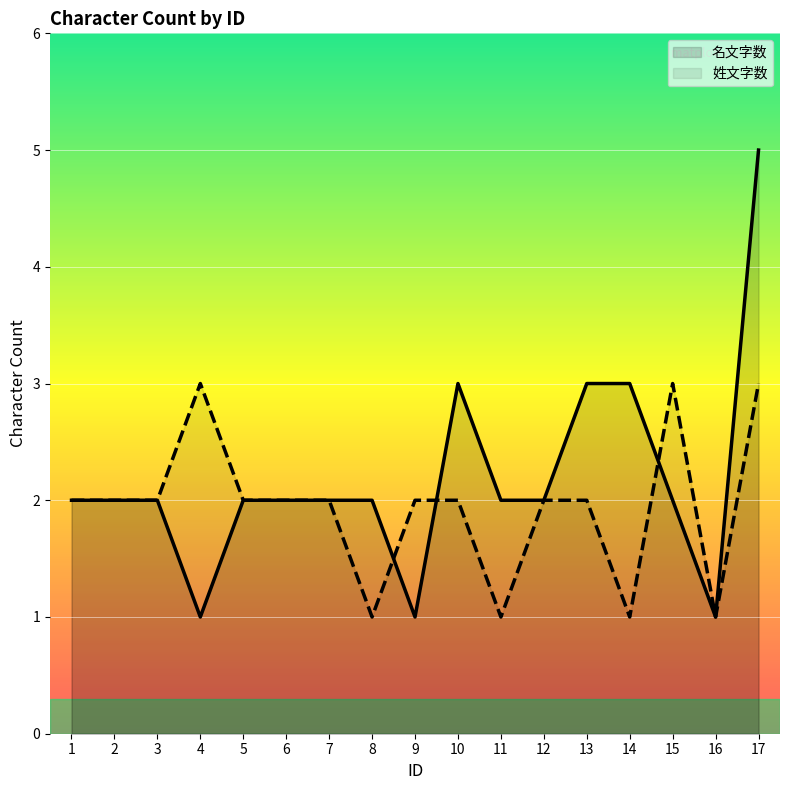

Is it true that 姓文字数 equals 2 at 6?

True